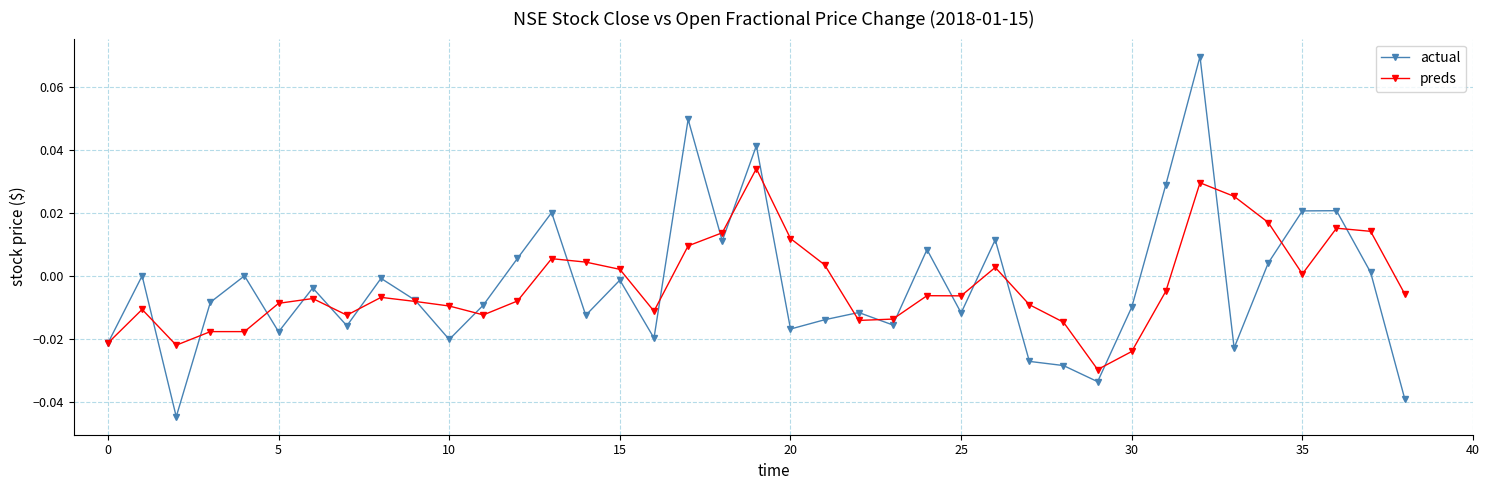

List the series in order of their peak value, highest first.

actual, preds